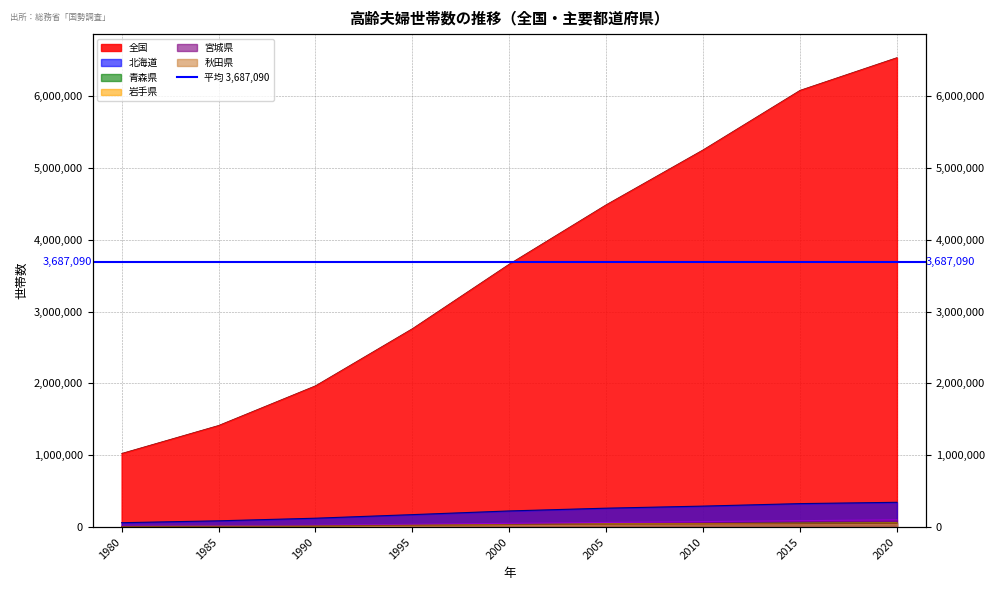

What is the minimum value shown in the chart?

7141